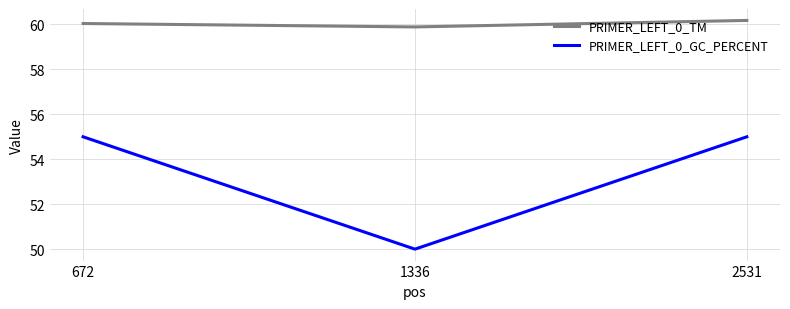

What is the minimum value for PRIMER_LEFT_0_GC_PERCENT?

50.0